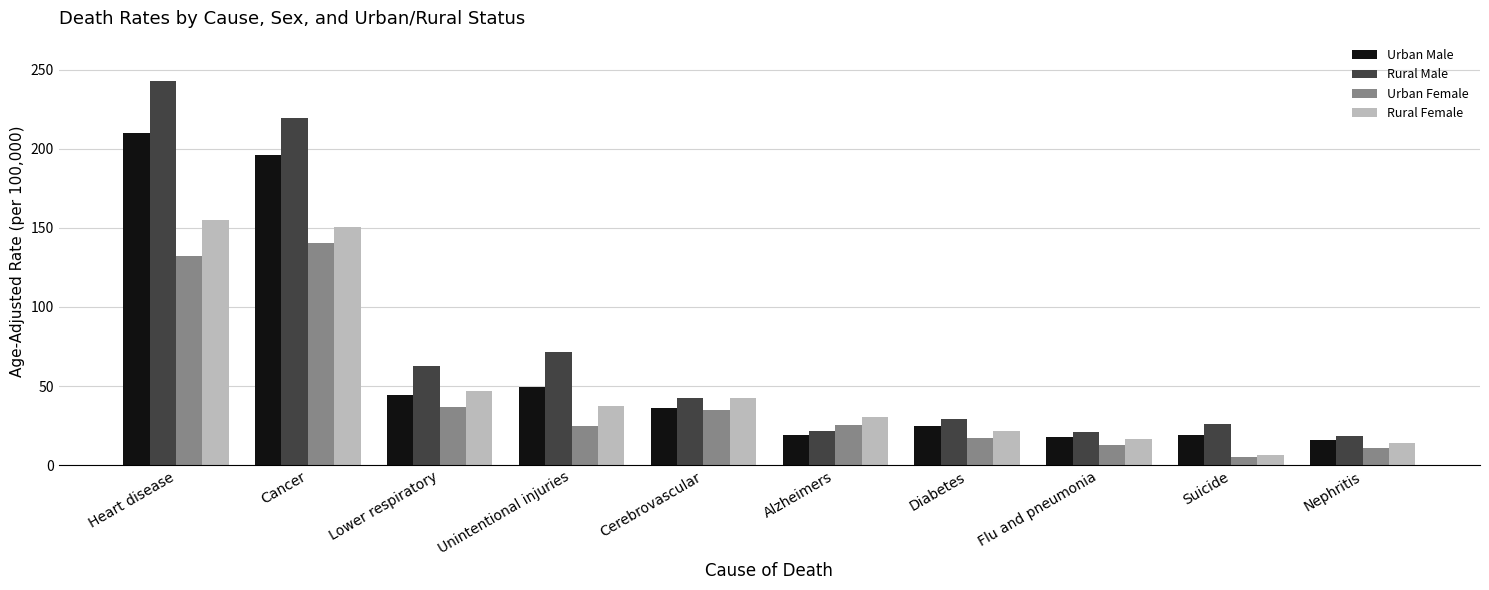

The value of Urban Female at Heart disease is 132.5. True or false?

True